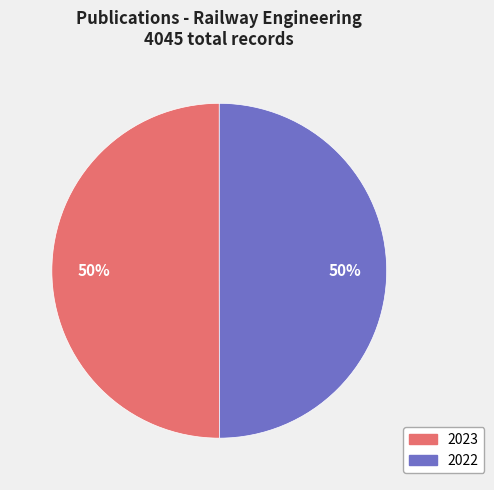

How many slices are in this pie chart?

2